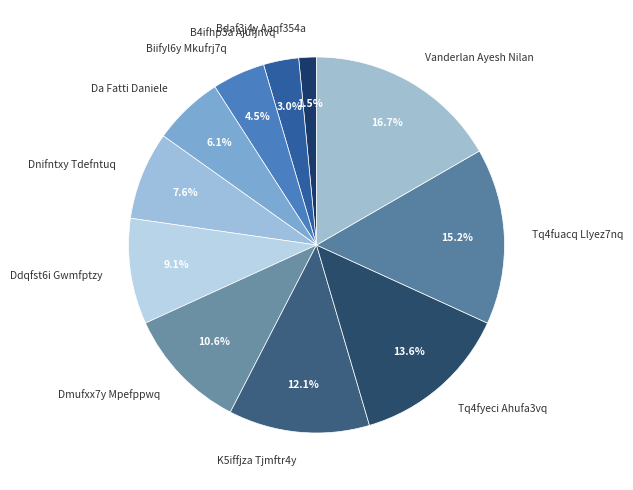

Count the number of slices in the pie.

11